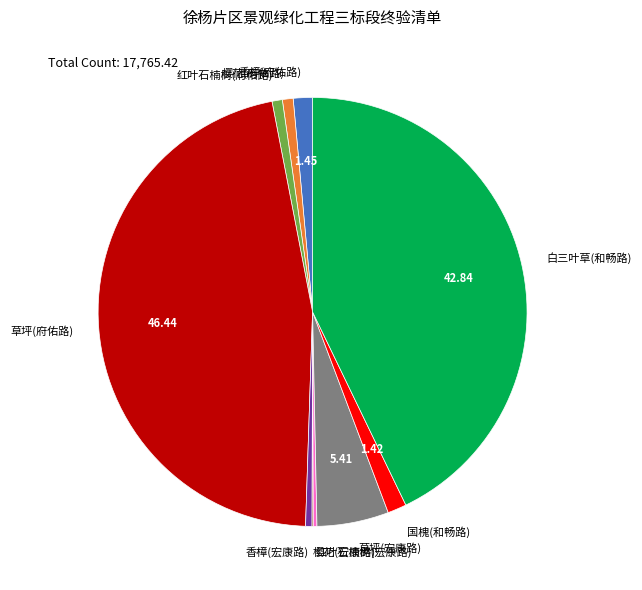

Is the sum of 香樟(府佑路) and 草坪(府佑路) greater than half?

No